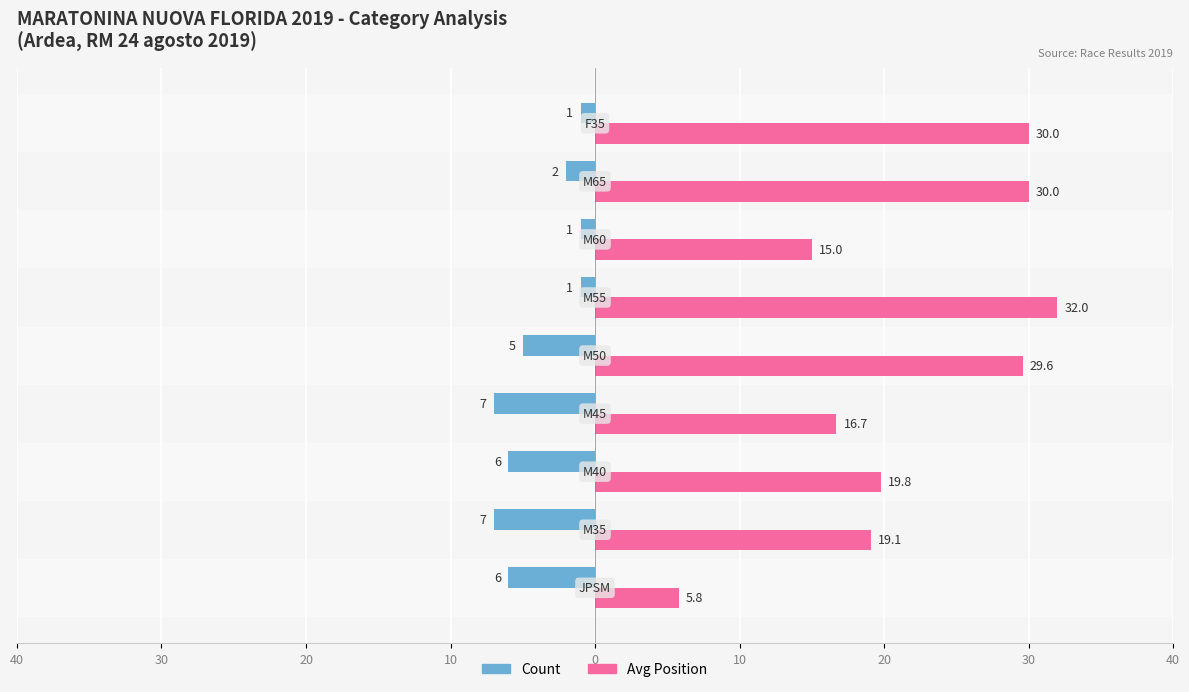

At how many categories does at least one series exceed 31?

1